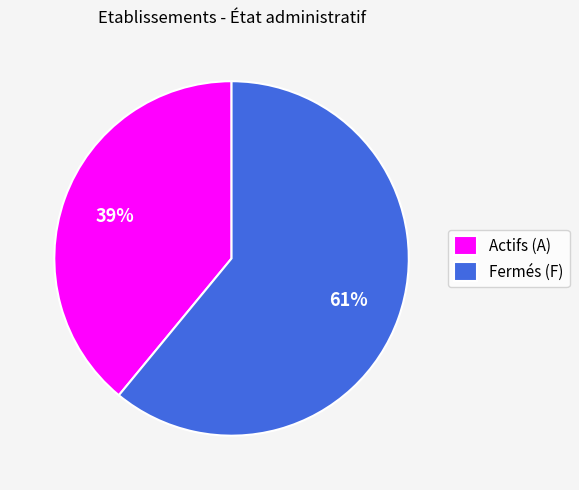

What percentage is the Fermés (F) slice, to the nearest percent?

61%